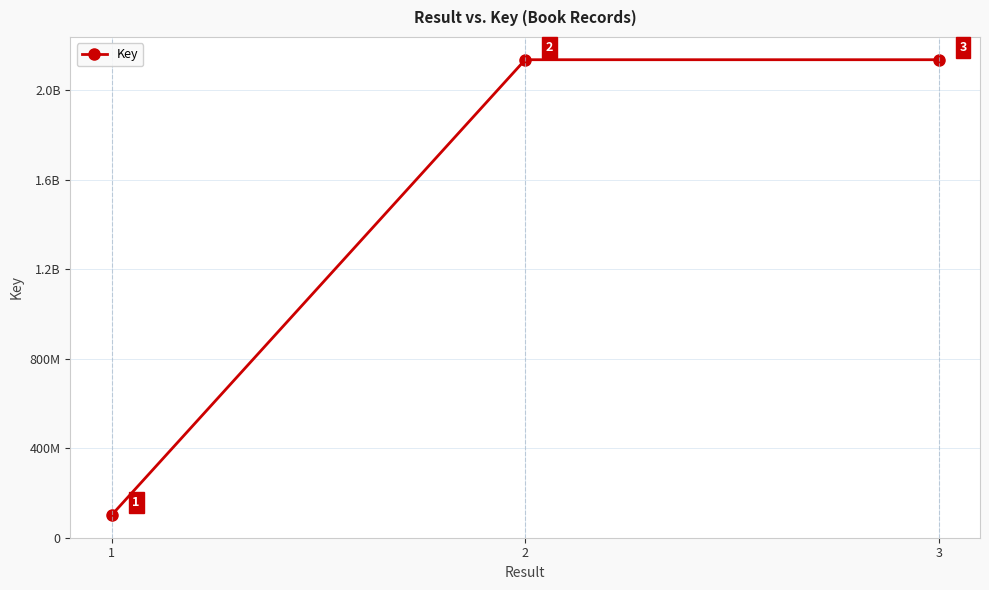

Is this an area chart (filled region under the line)?

No